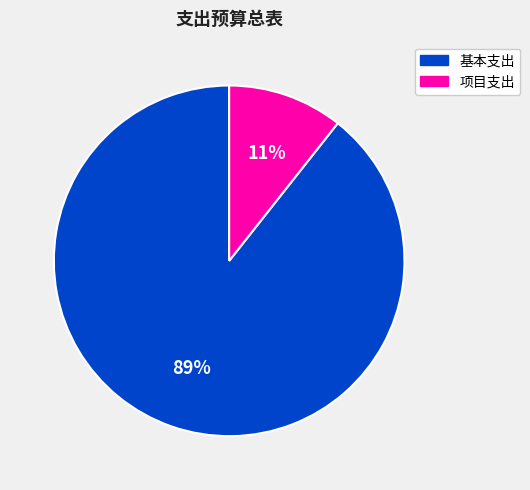

Which slice is the largest?

基本支出